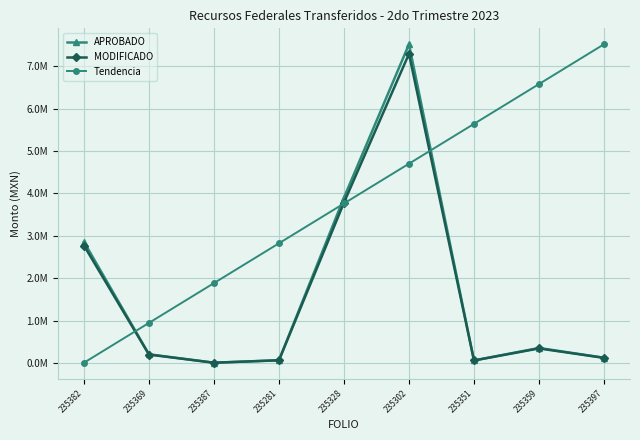

Reading right to left, what are all the values shown in this chart?

APROBADO: 122524.0	351980.6	58964.0	7515838.6	3898508.3	63550.0	4675.0	202970.4	2854354.3
MODIFICADO: 118848.3	341421.2	57195.1	7290363.5	3781553.0	61643.5	4534.8	196881.3	2768723.7
Tendencia: 7515838.6	6576943.2	5638047.7	4699152.3	3760256.8	2821361.4	1882465.9	943570.5	4675.0